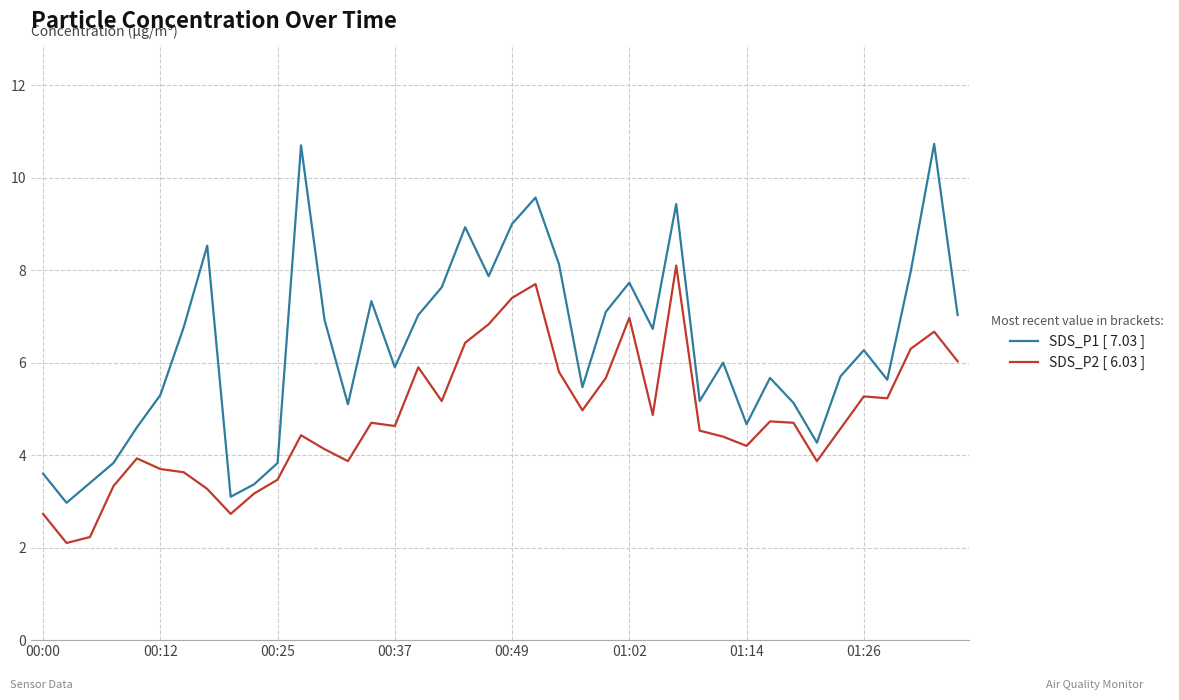

List the series in order of their overall mean, highest first.

SDS_P1 [ 7.03 ], SDS_P2 [ 6.03 ]